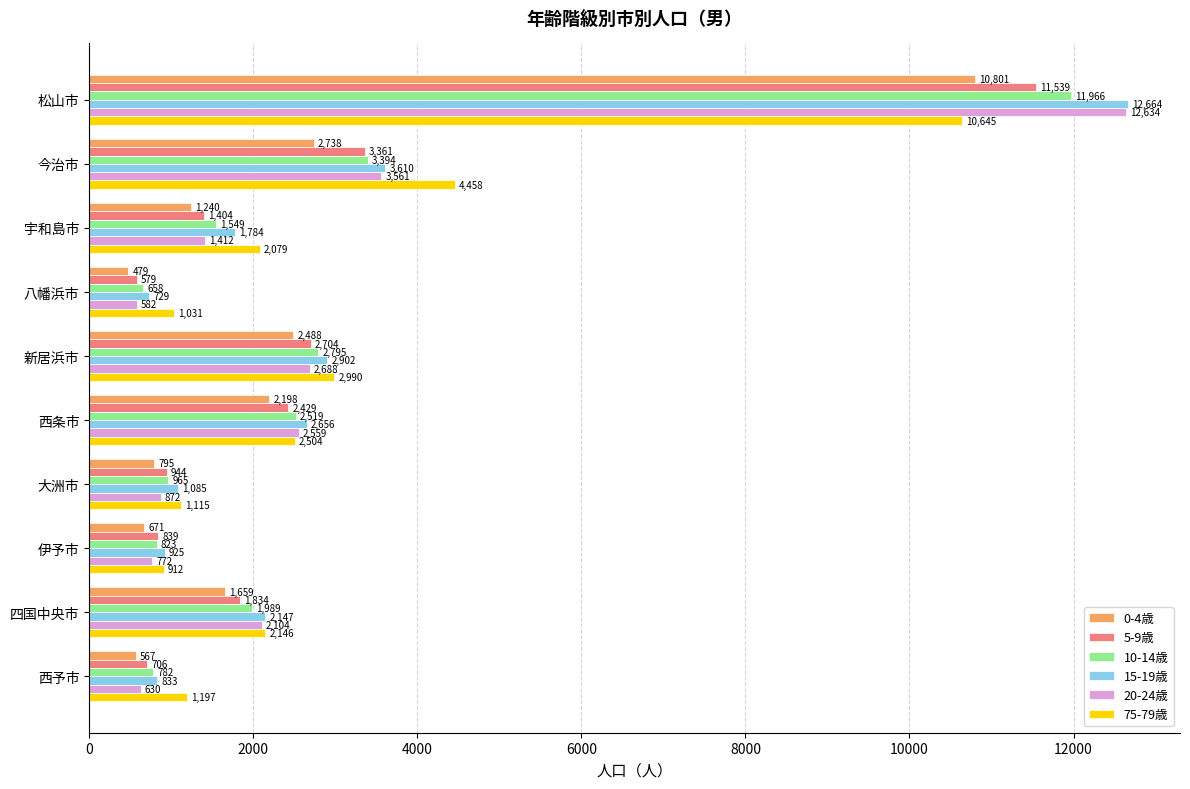

Is it true that 10-14歳 equals 1063 at 八幡浜市?

False